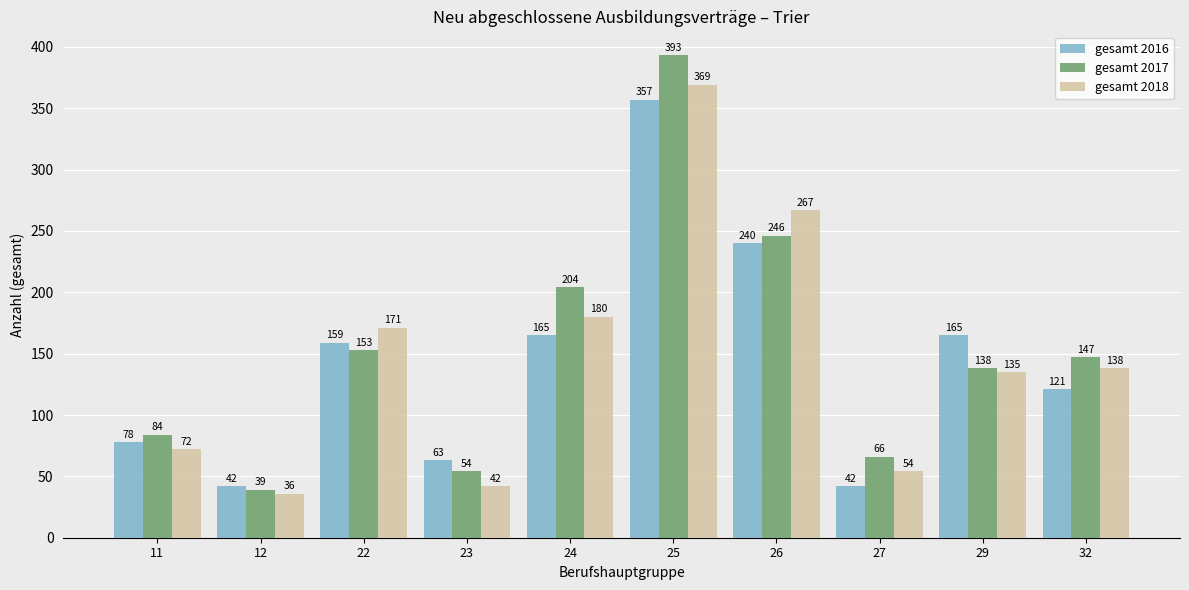

At how many categories does at least one series exceed 222?

2